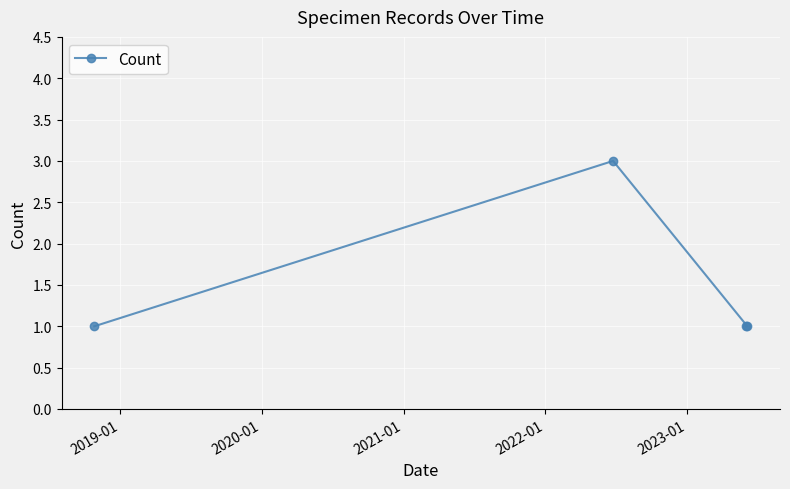

What is the smallest value displayed?

1